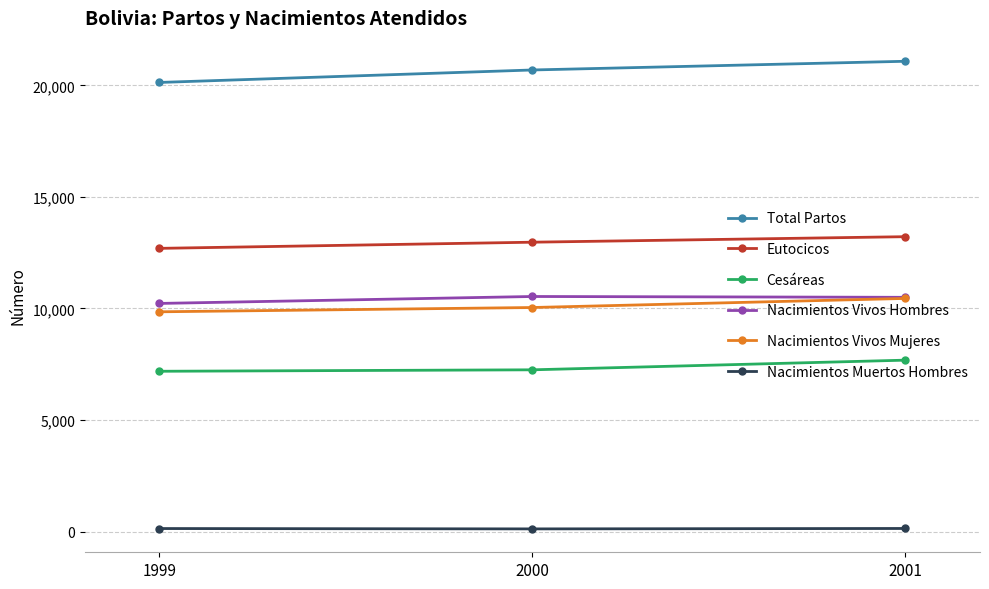

Which series has the widest spread of values?

Total Partos